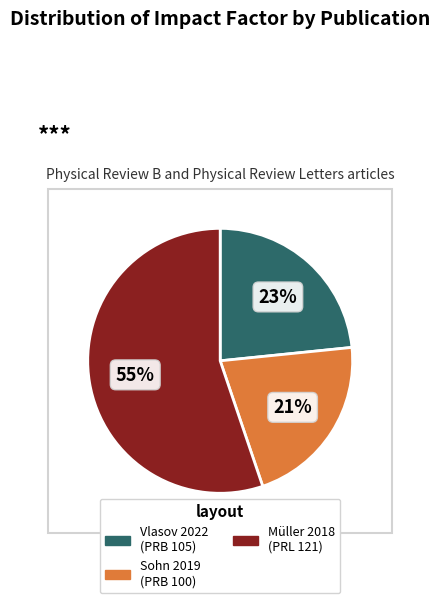

Is there a majority slice in this chart?

Yes